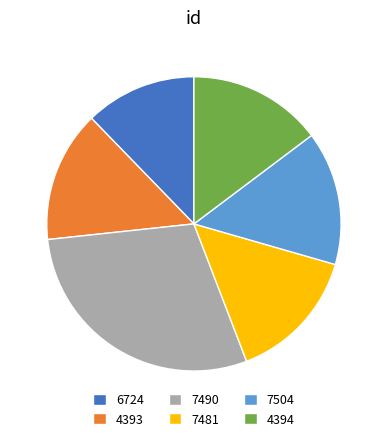

What is the ratio of the value at 7481 to the value at 6724?

1.2